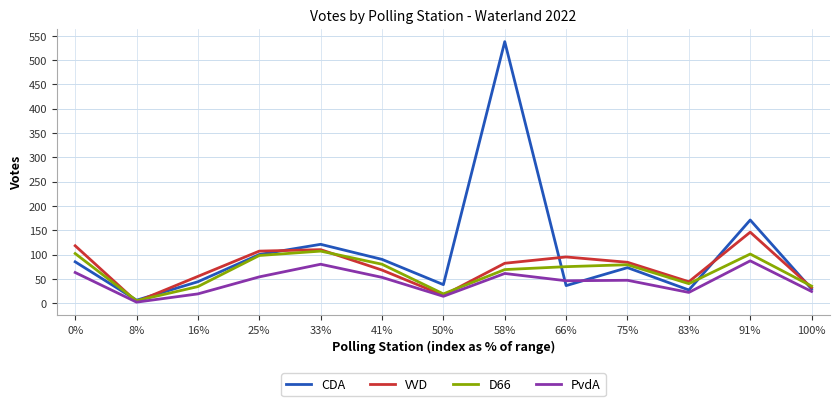

At which category is the sum across all series the highest?

58%